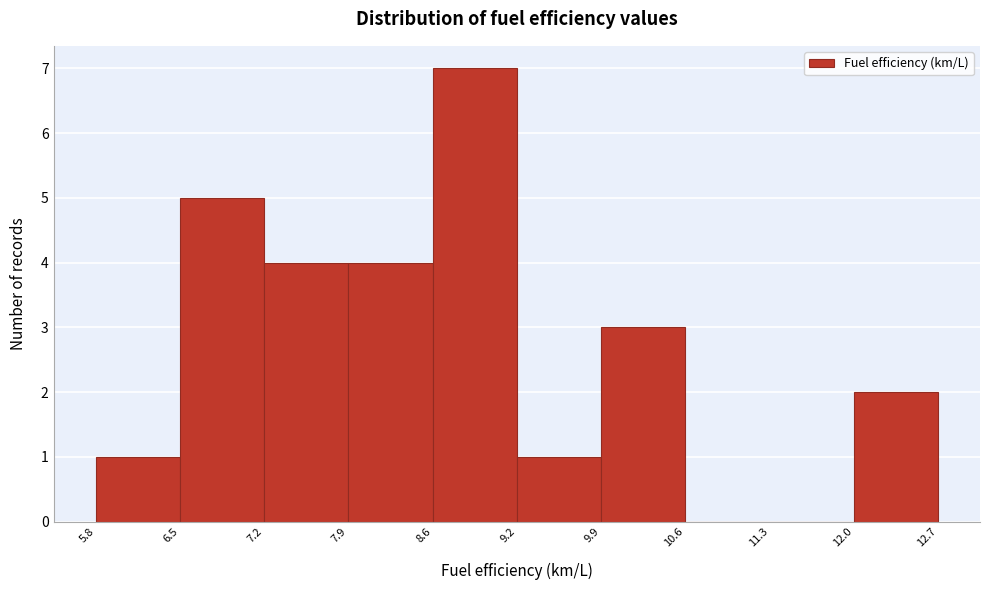

Reading left to right, transcribe this chart: for each bar, give the range it covers on the x-axis and its height. The values are not printed on the chart, so give them approximately, as read against the axis.

5.8 to 6.5: 1
6.5 to 7.2: 5
7.2 to 7.9: 4
7.9 to 8.6: 4
8.6 to 9.2: 7
9.2 to 9.9: 1
9.9 to 10.6: 3
10.6 to 11.3: 0
11.3 to 12.0: 0
12.0 to 12.7: 2